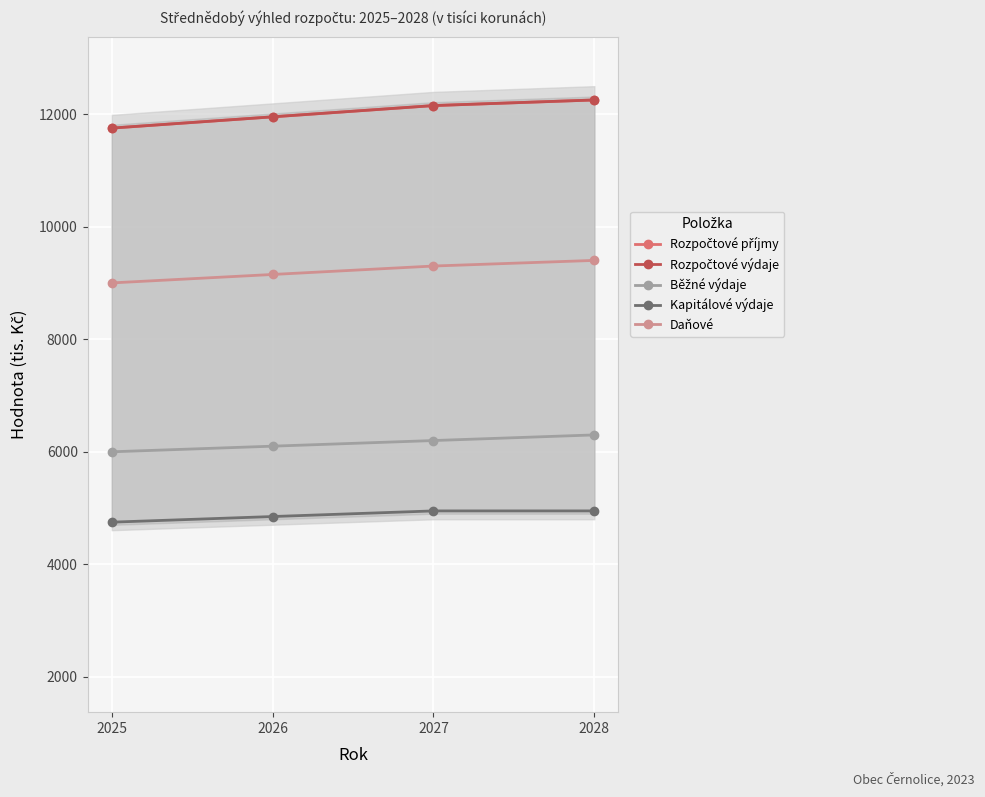

Rank the series by their maximum value, from lowest to highest.

Kapitálové výdaje, Běžné výdaje, Daňové, Rozpočtové příjmy, Rozpočtové výdaje